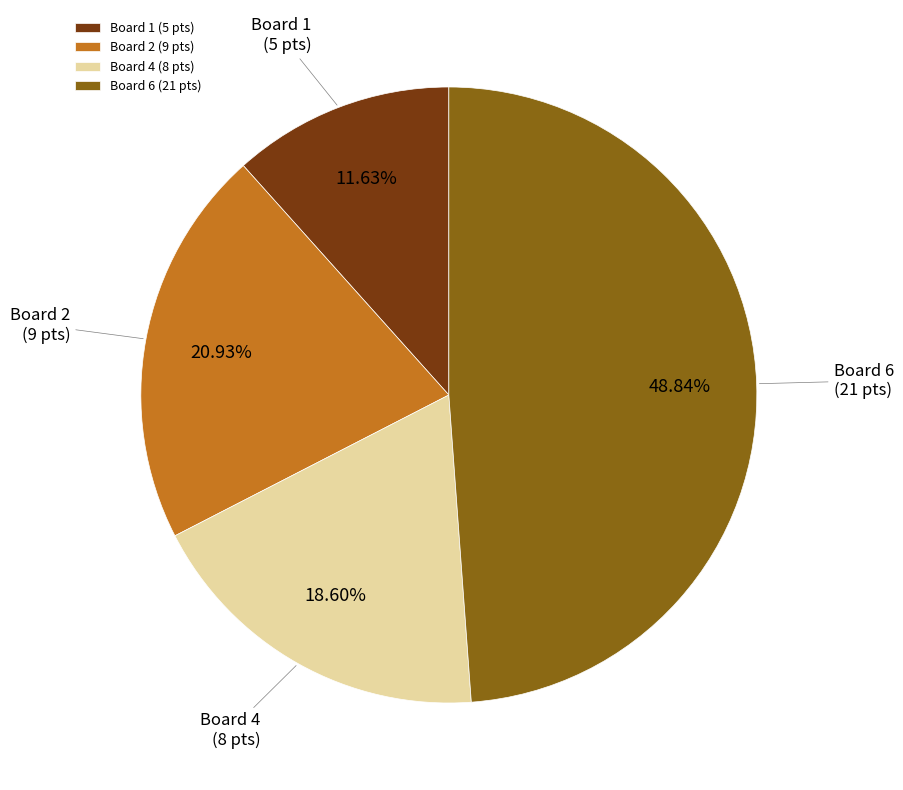

Is Board 1 (5 pts) the majority of the pie?

No